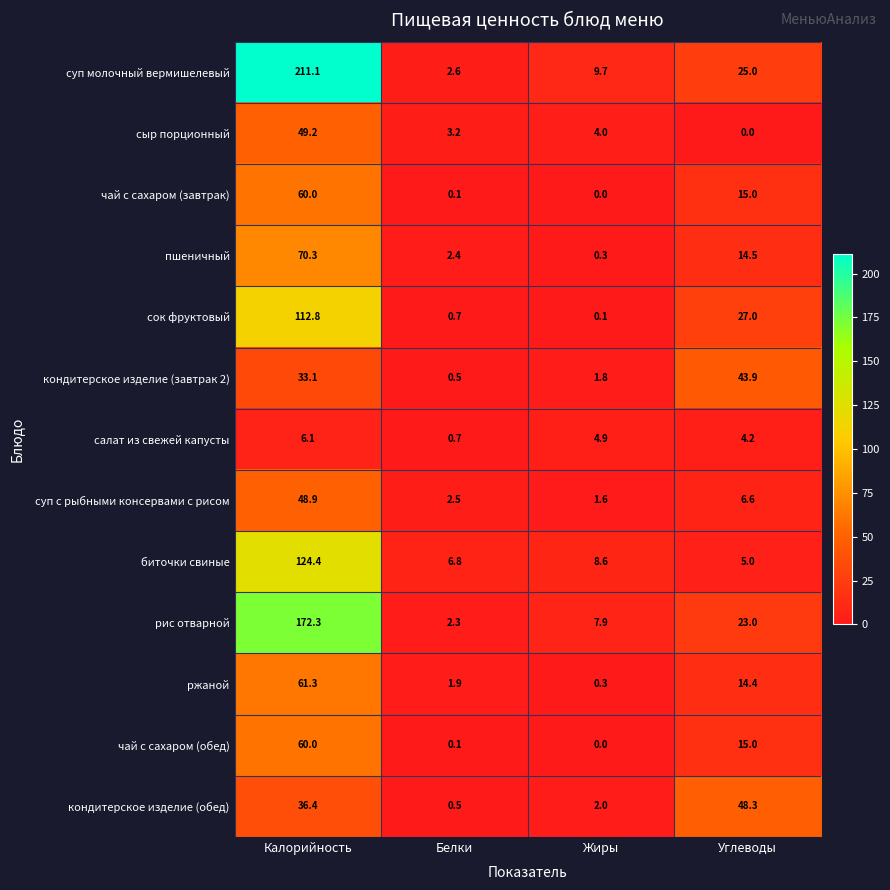

The кондитерское изделие (обед) series shows 1.0 at Жиры. True or false?

False